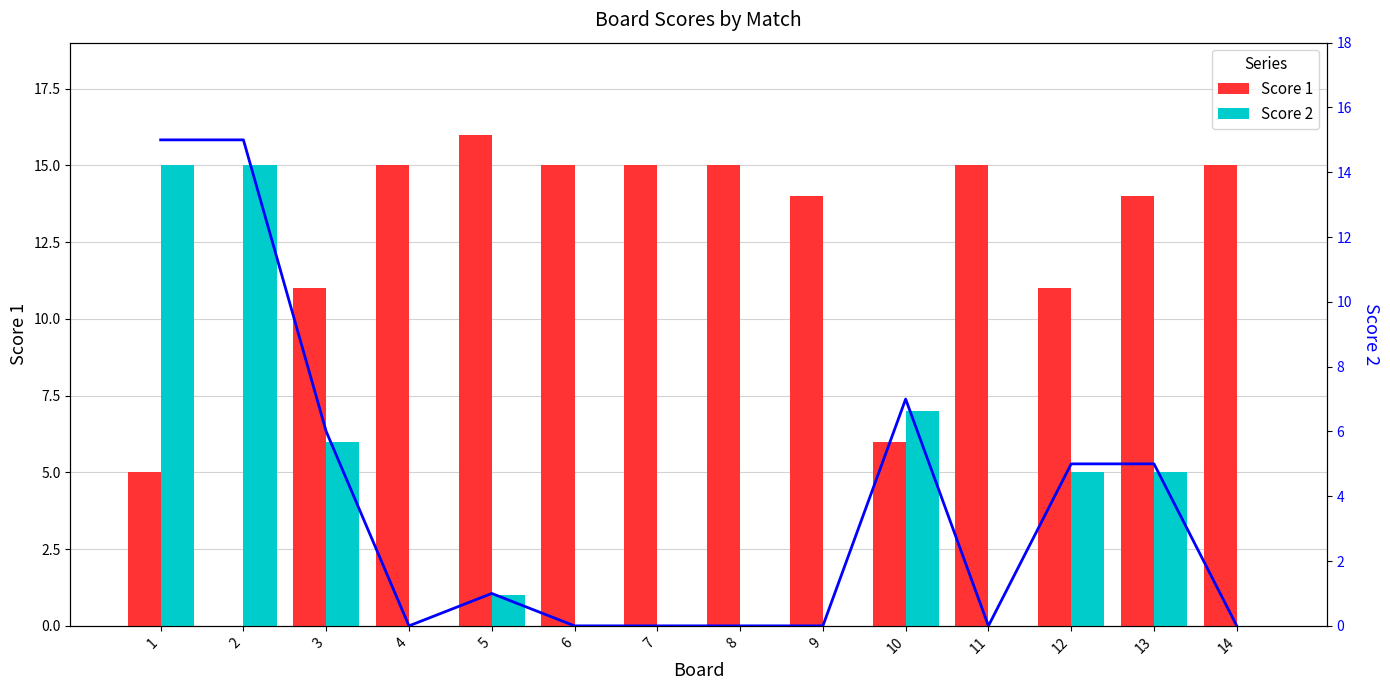

How many values in Score 2 are above zero?

7